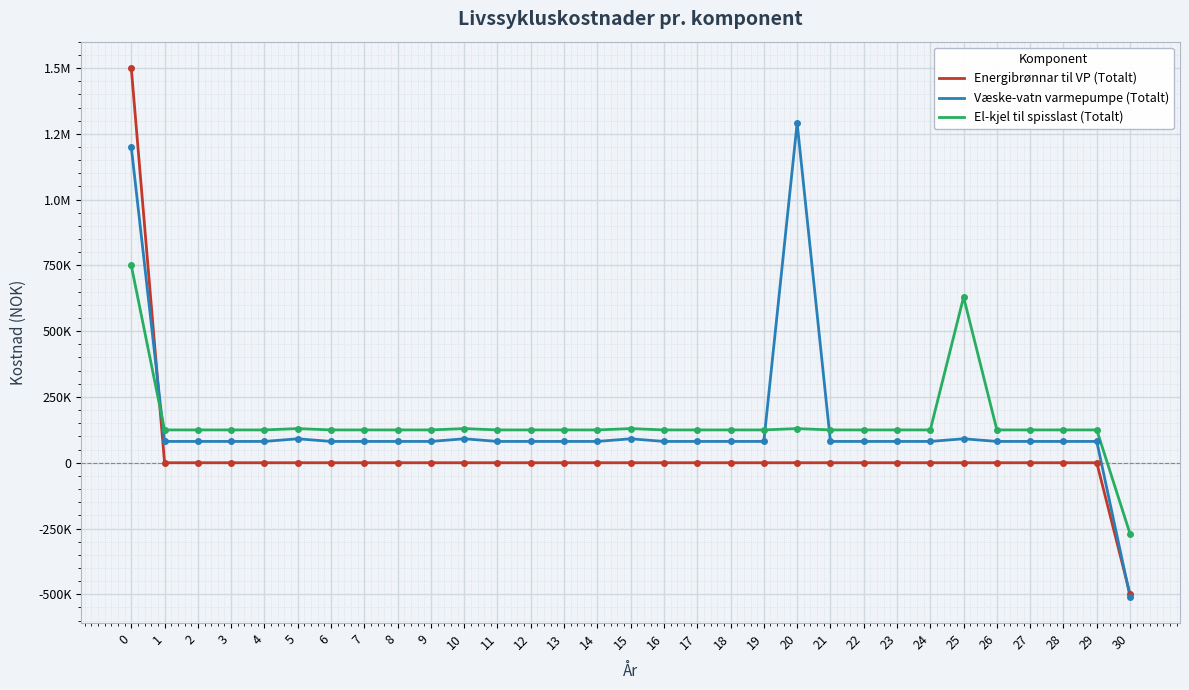

Rank the series at 12 from highest to lowest value.

El-kjel til spisslast (Totalt), Væske-vatn varmepumpe (Totalt), Energibrønnar til VP (Totalt)